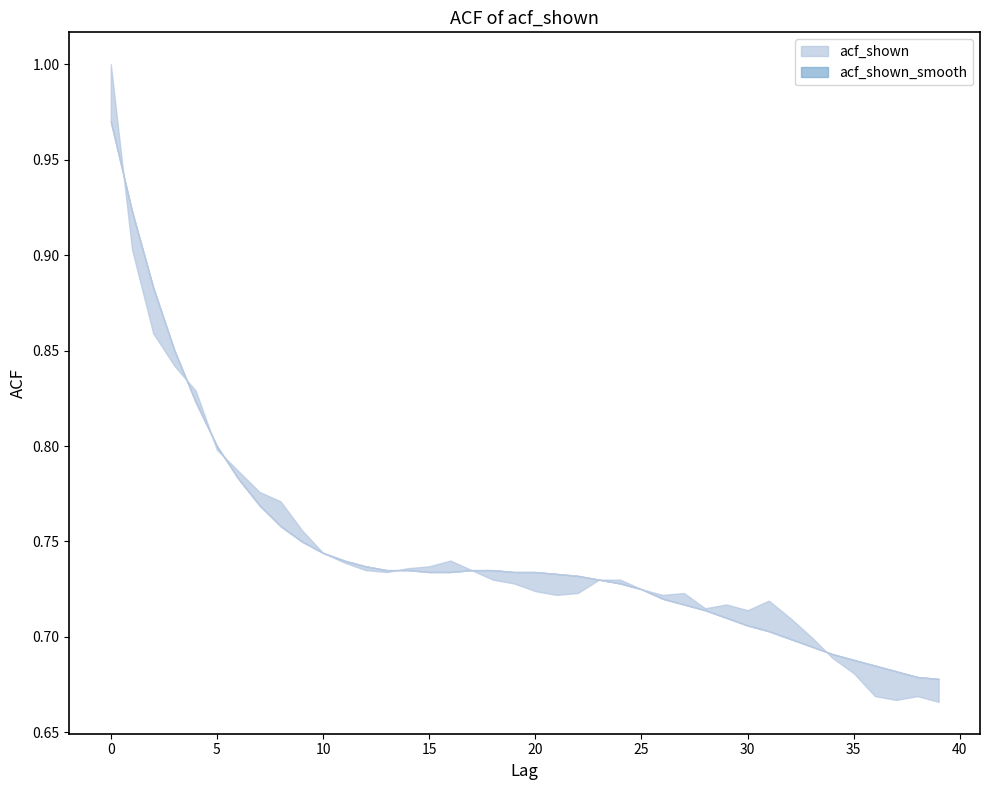

At how many categories does at least one series exceed 0?

40